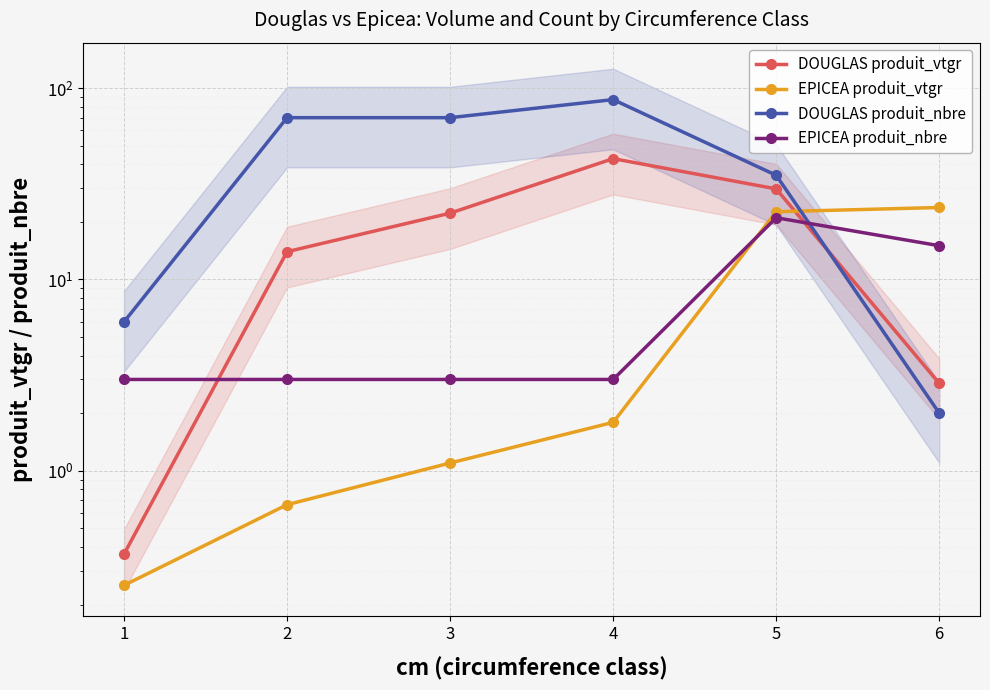

List the series in order of their peak value, highest first.

DOUGLAS produit_nbre, DOUGLAS produit_vtgr, EPICEA produit_vtgr, EPICEA produit_nbre